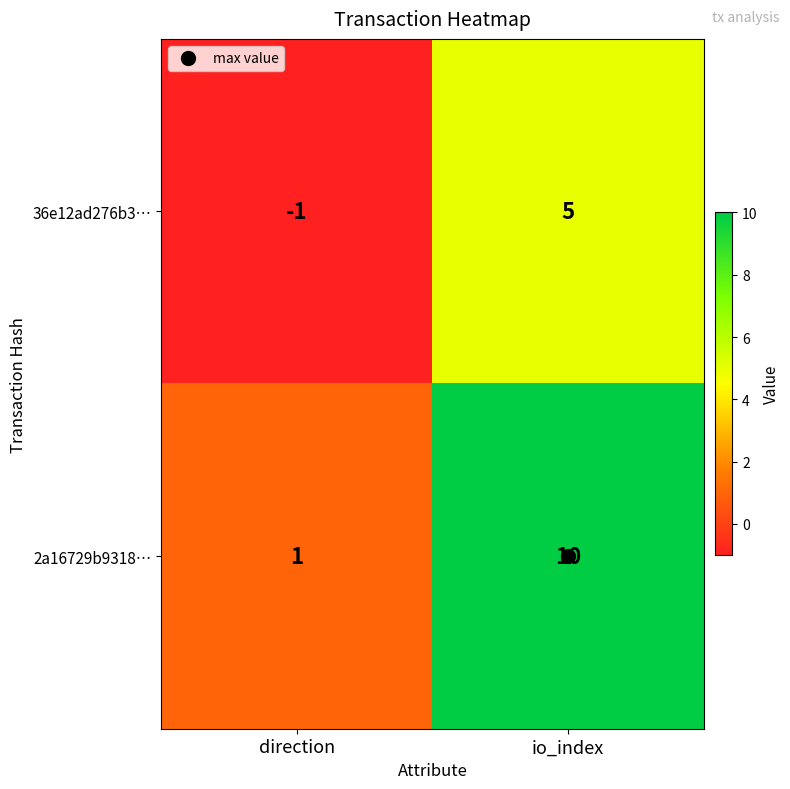

At how many categories does at least one series exceed 4?

1